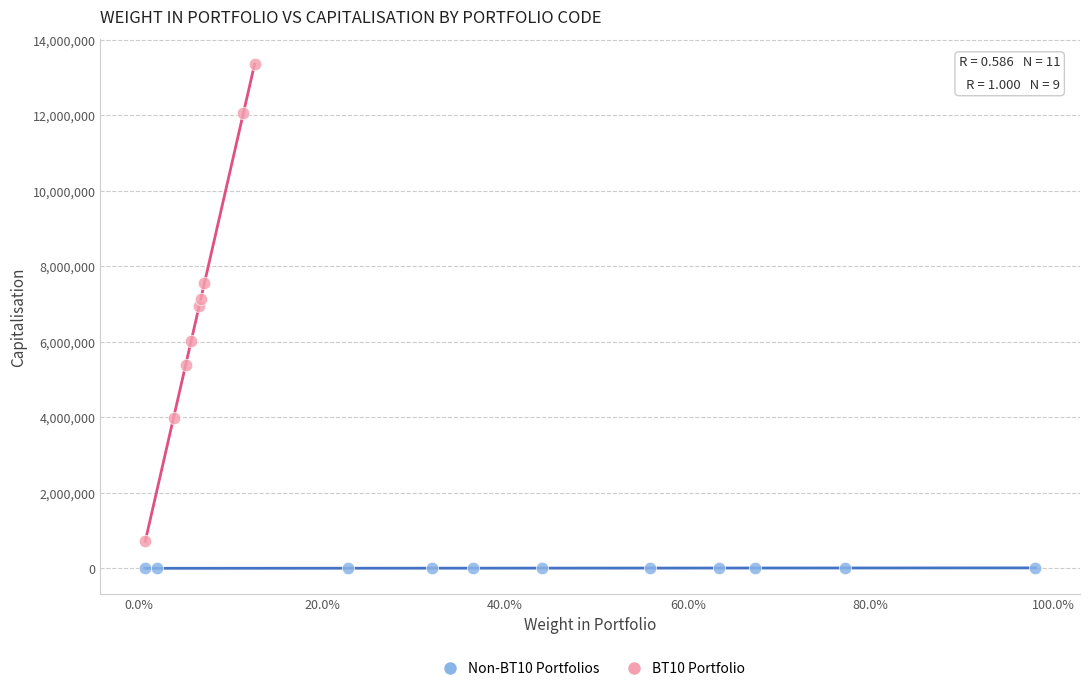

Which series has the widest spread of Y values?

BT10 Portfolio